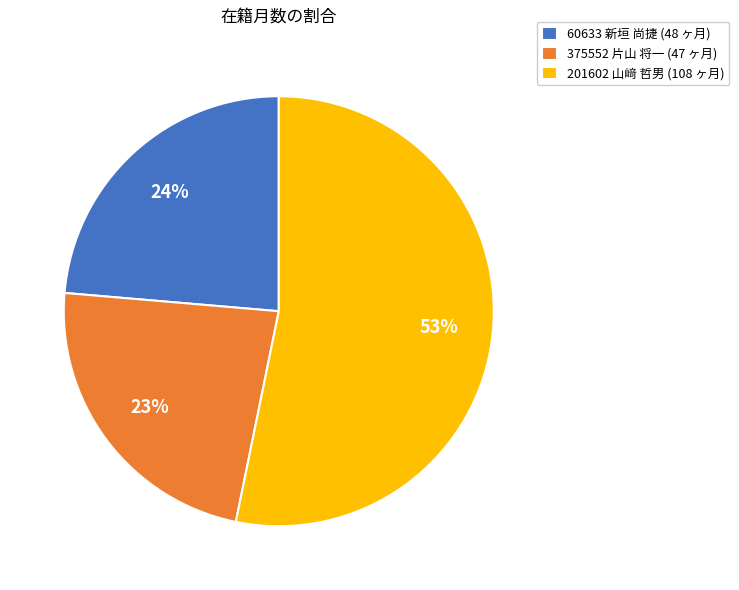

Combined, do 201602 山﨑 哲男 (108 ヶ月) and 375552 片山 将一 (47 ヶ月) account for over 50%?

Yes